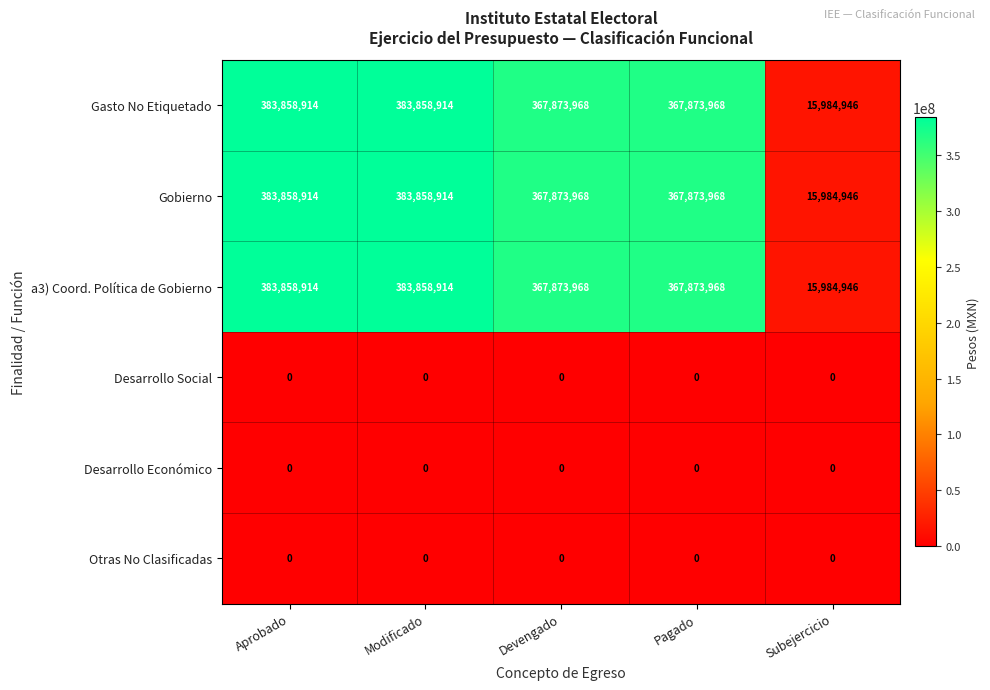

Which category has the lowest value in the a3) Coord. Política de Gobierno series?

Subejercicio